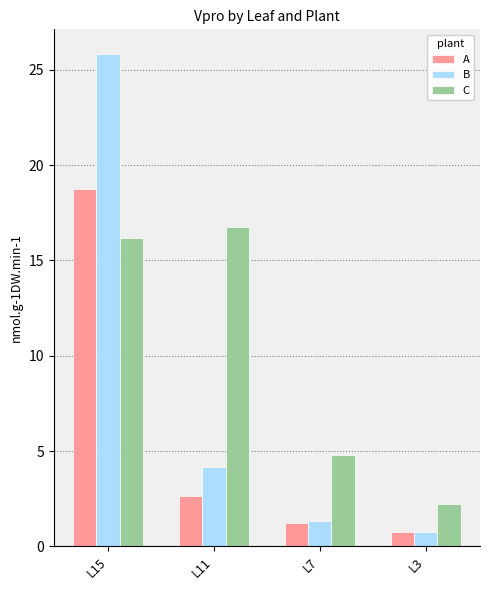

Does the chart contain any negative values?

No